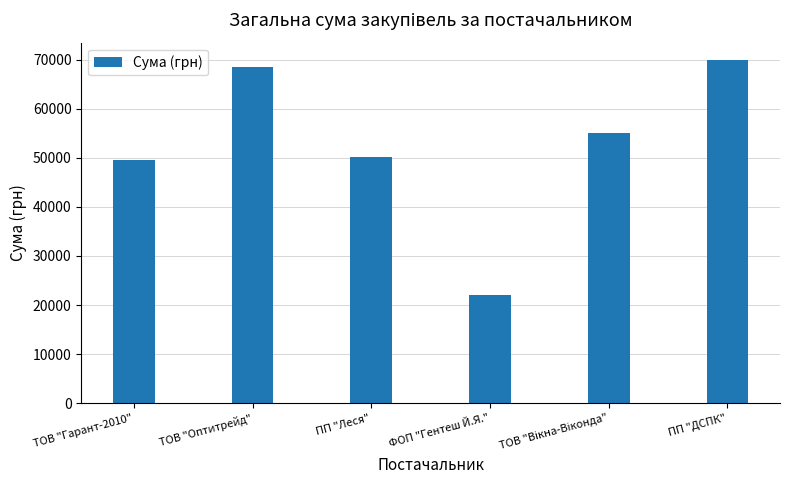

Reading left to right, extract all data points from this chart.

49545.8	68477.7	50068.8	22099.5	55000.0	69984.0